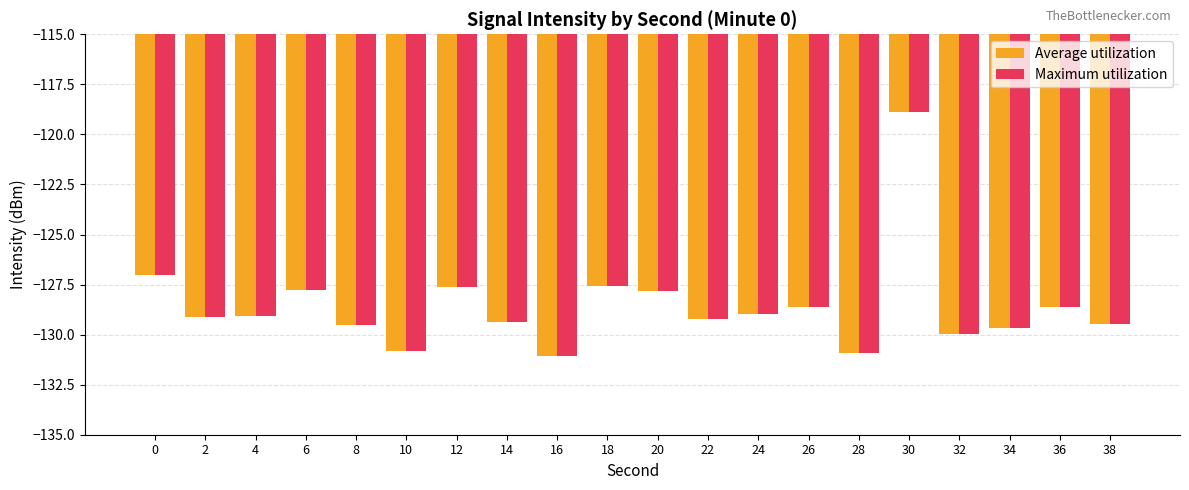

How many bars are there in each group?

2